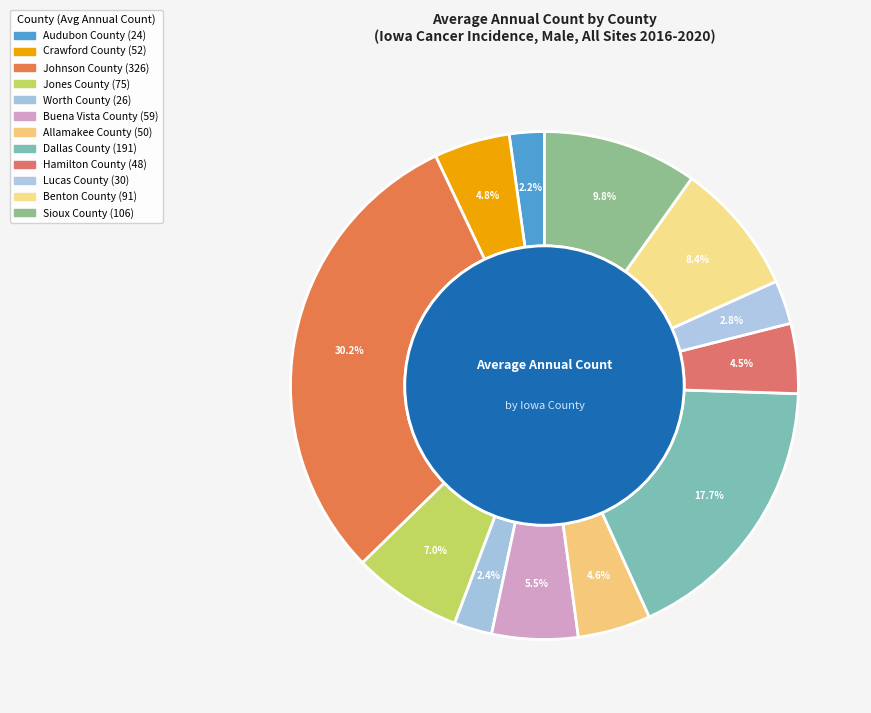

To the nearest percent, what percentage of the pie is Audubon County?

2%